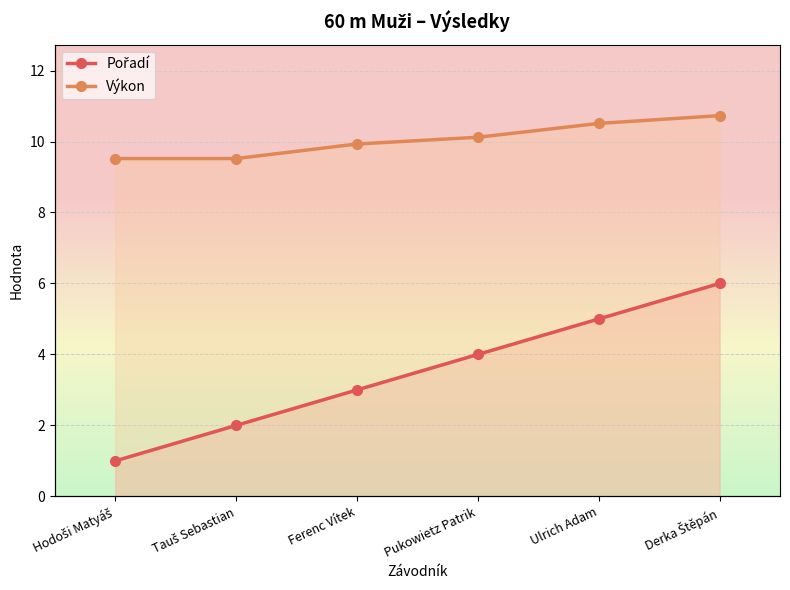

What is the label of the 1st point from the left?

Hodoši Matyáš